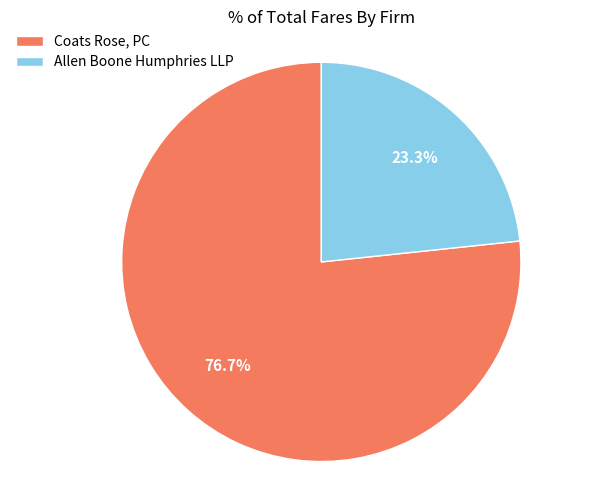

Between Coats Rose, PC and Allen Boone Humphries LLP, which is larger?

Coats Rose, PC